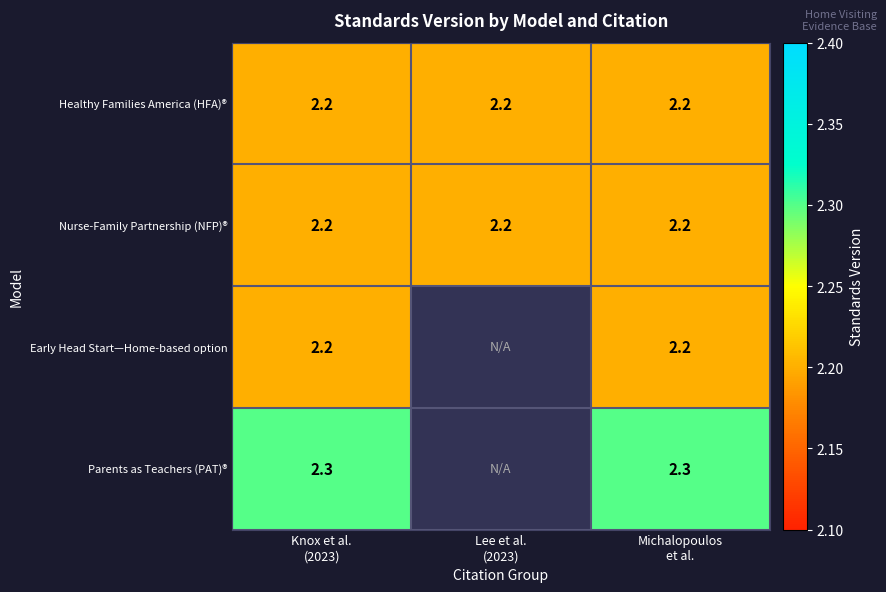

What is the smallest value displayed?

2.2